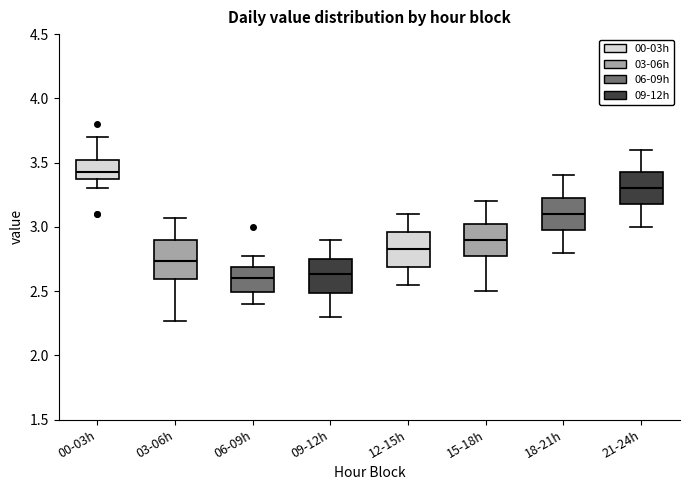

Where does the upper whisker of the box for 15-18h end on the y-axis? The values are not printed on the chart, so give them approximately, as read against the axis.

3.20